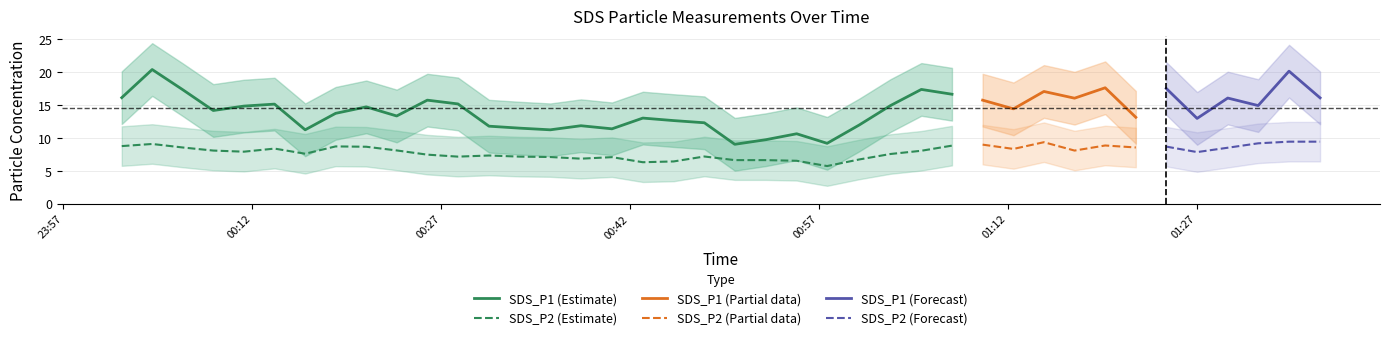

True or false: SDS_P1 (Estimate) and SDS_P2 (Estimate) cross at least once.

False